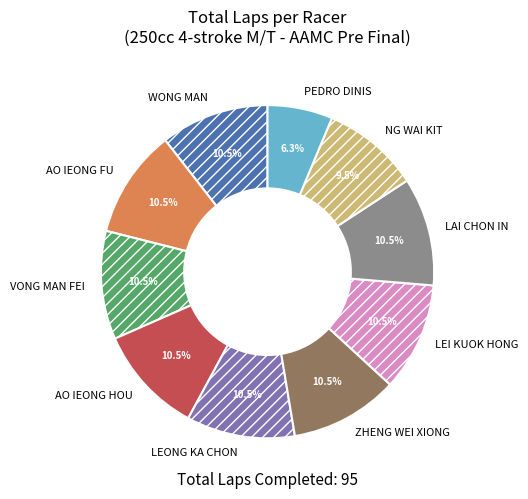

Which category has the smallest portion of the pie?

PEDRO DINIS